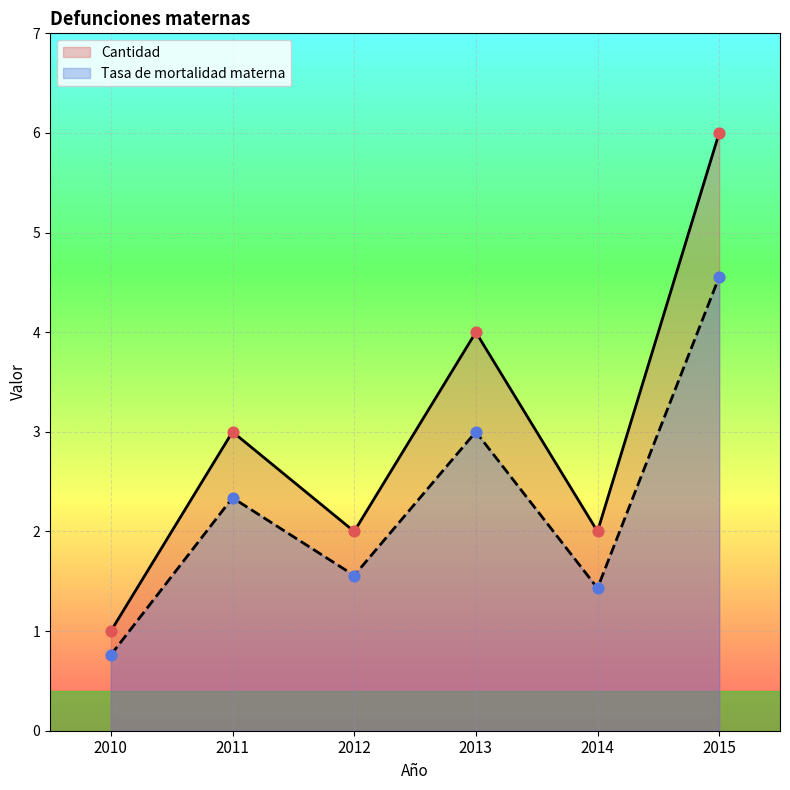

Is the value of Cantidad at 2011 greater than the value of Tasa de mortalidad materna at 2013?

No